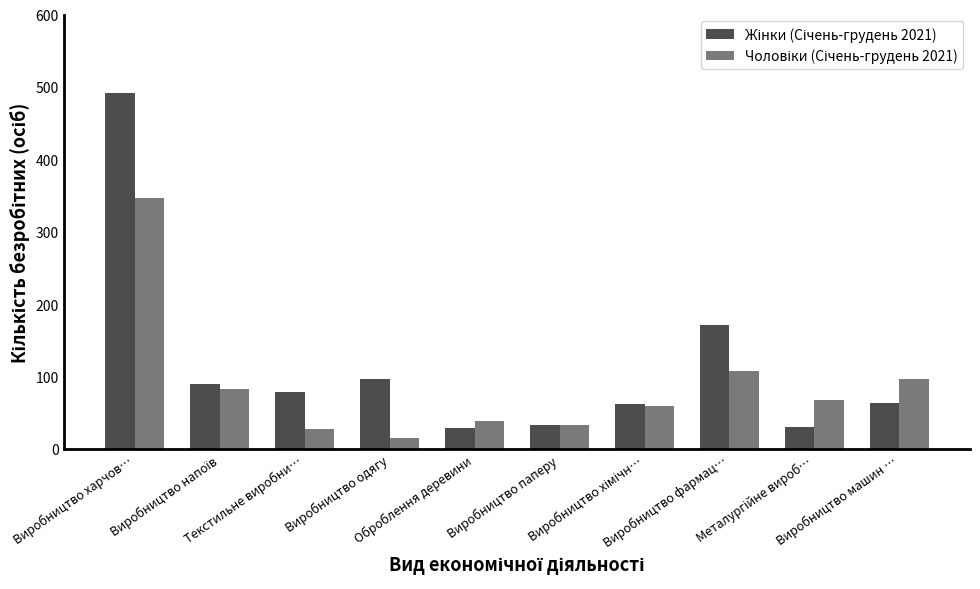

What is the maximum value shown in the chart?

491